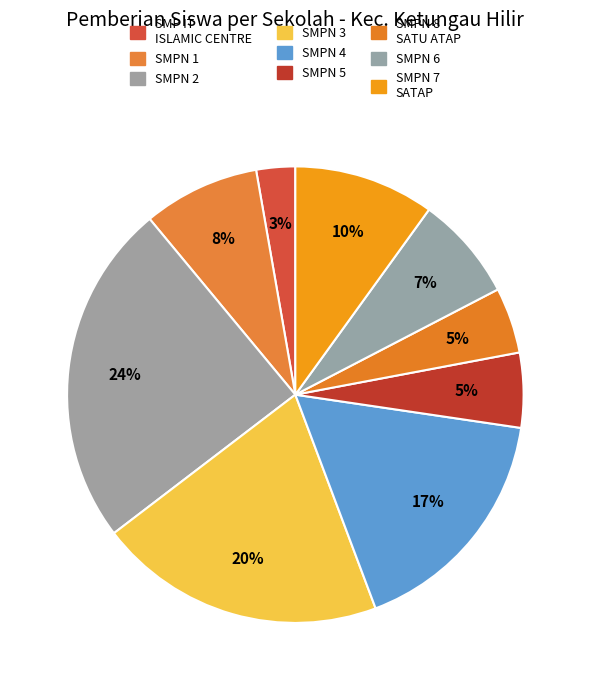

Which slice is the smallest?

SMP IT ISLAMIC CENTRE BINBAZ